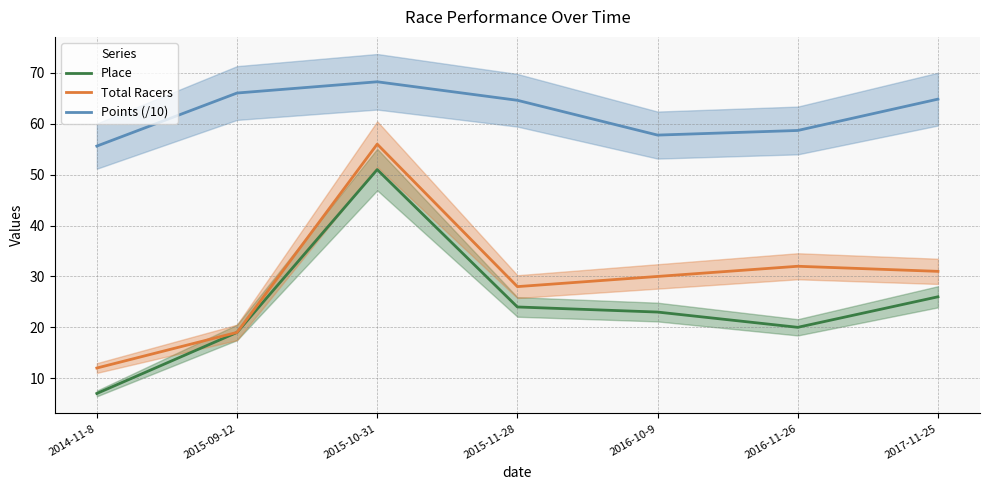

Which has a higher value, 2015-10-31 or 2015-11-28?

2015-10-31